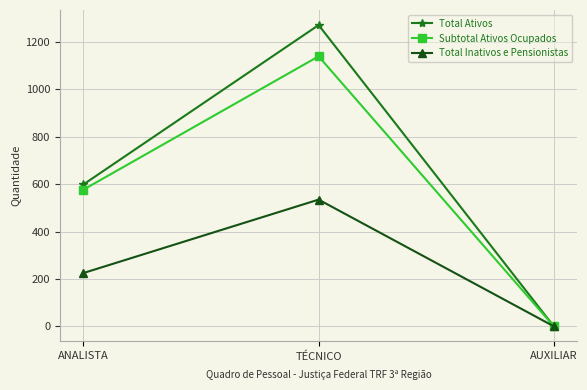

How many values in the Total Inativos e Pensionistas series are below 225?

1